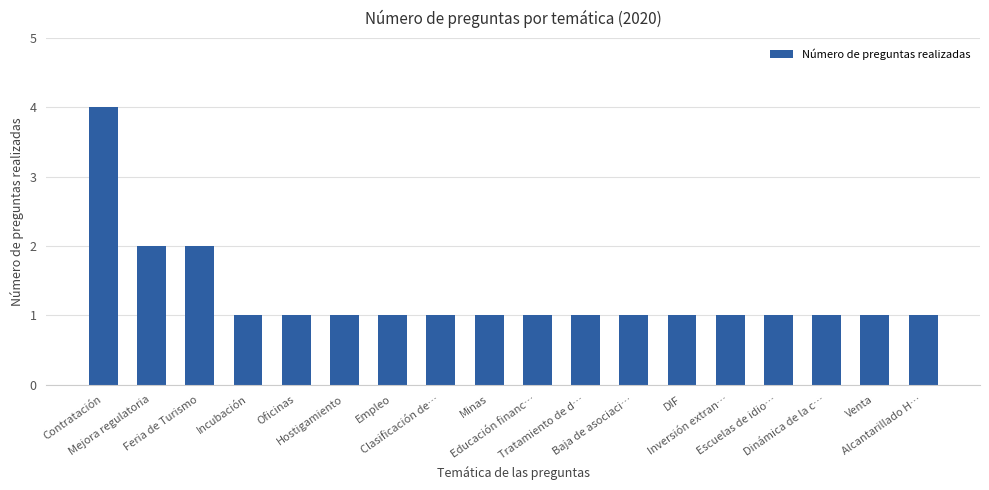

What is the value of the 14th bar from the left?

1